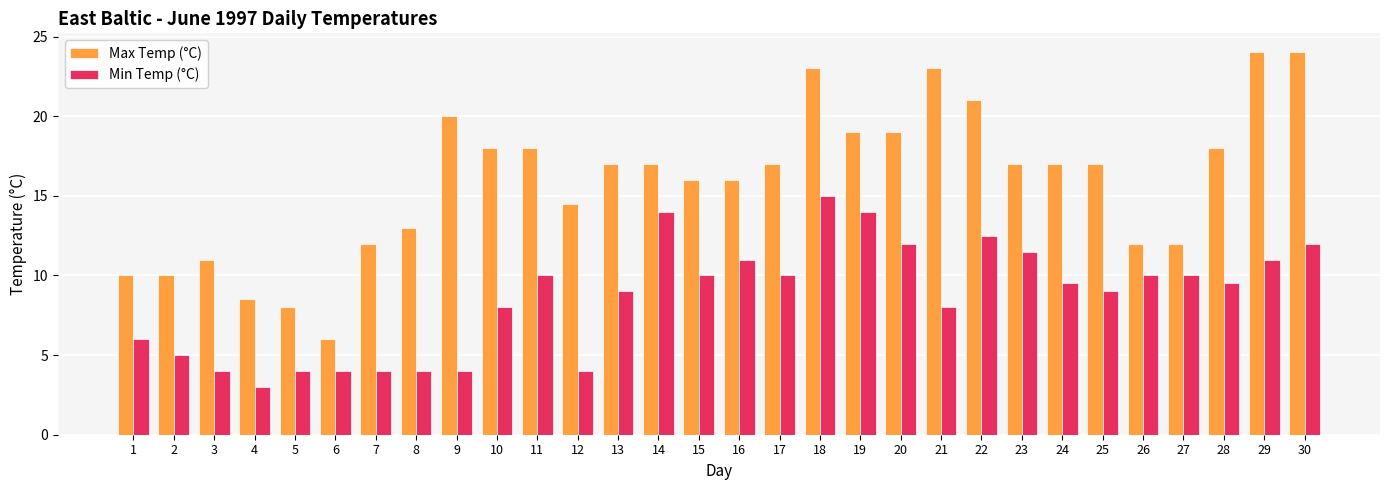

True or false: Min Temp (°C) has a value of 16.6 at 22.

False